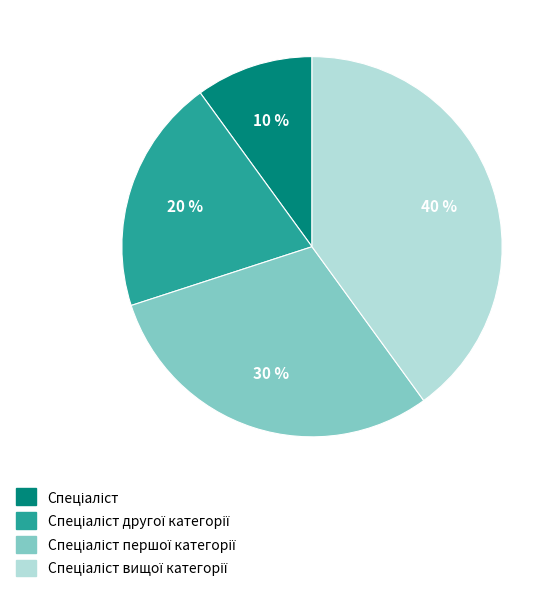

Does any single category account for the majority?

No